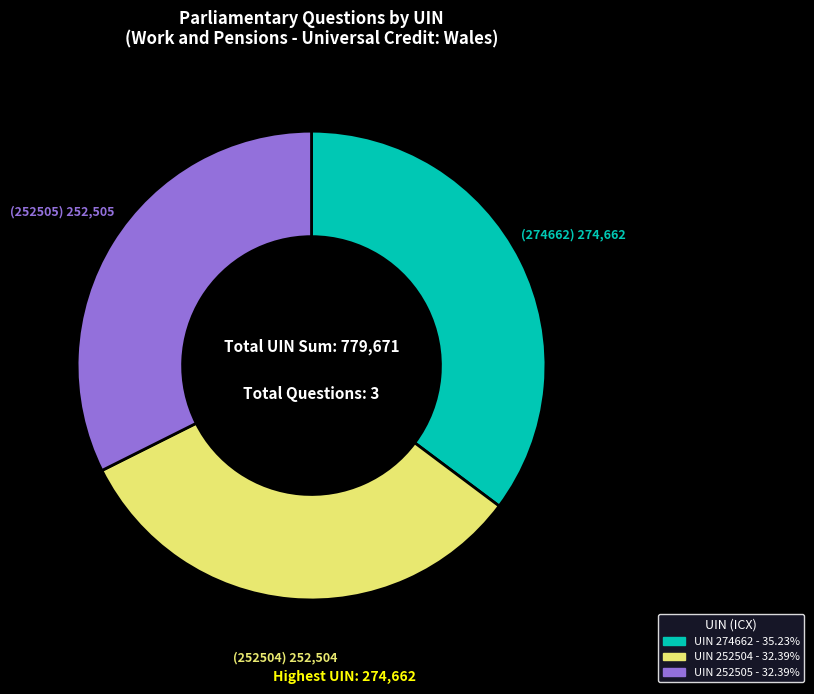

Is there a majority slice in this chart?

No